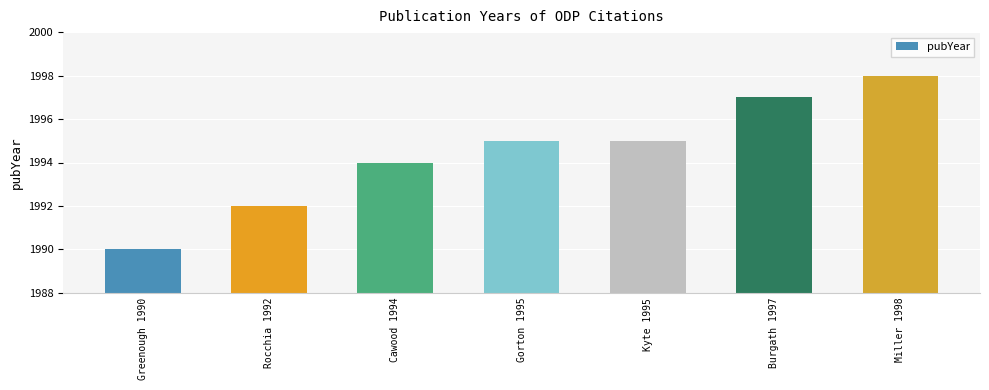

The value at Greenough 1990 is 3569. True or false?

False